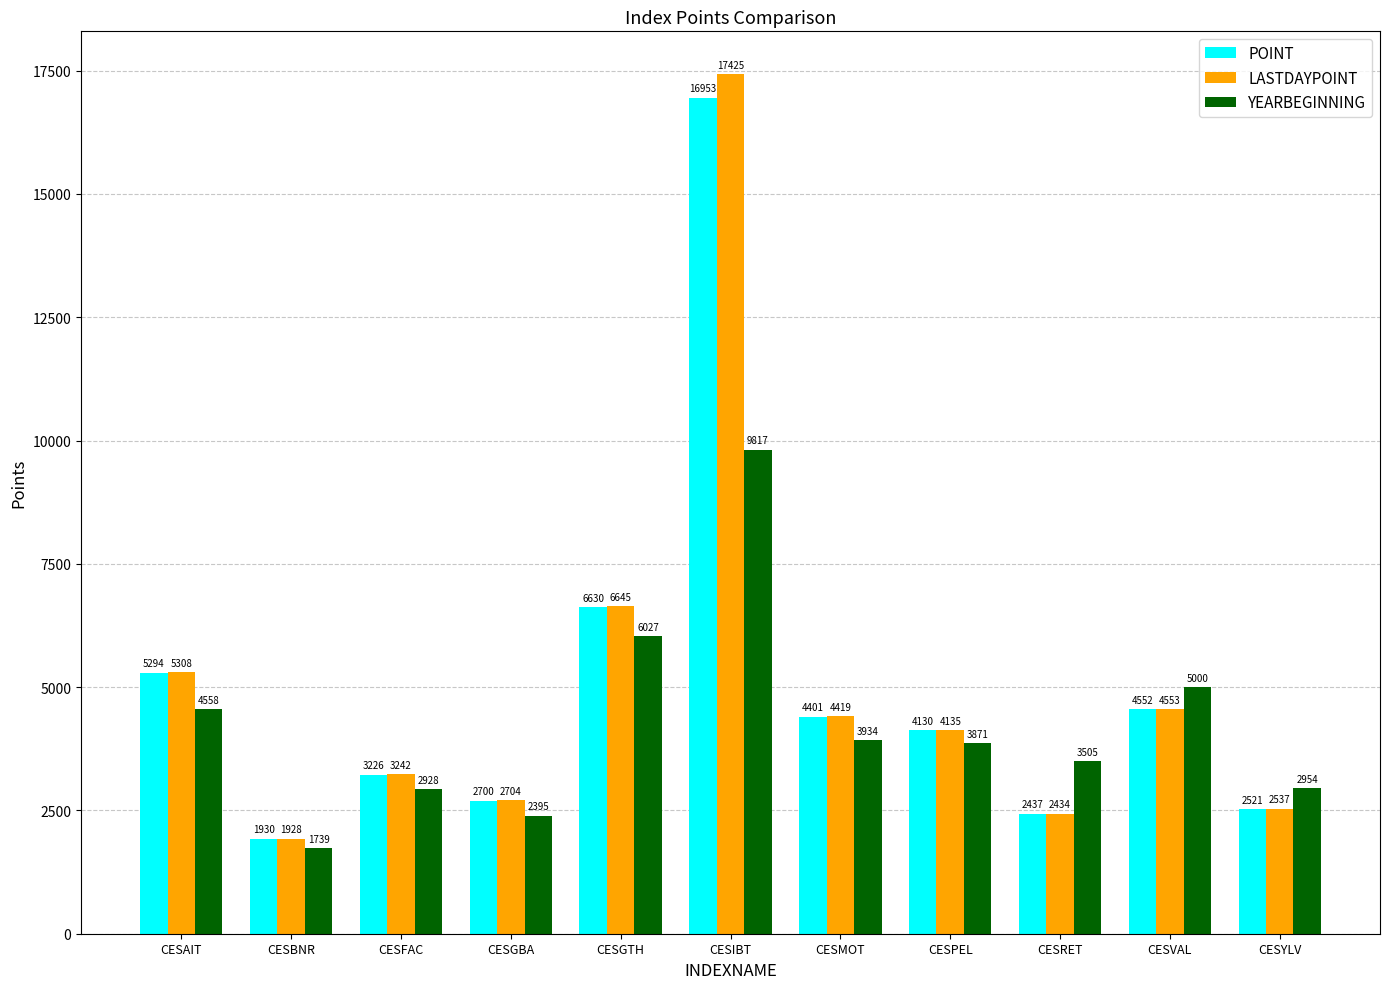

What is the average value of the YEARBEGINNING series?

4247.9